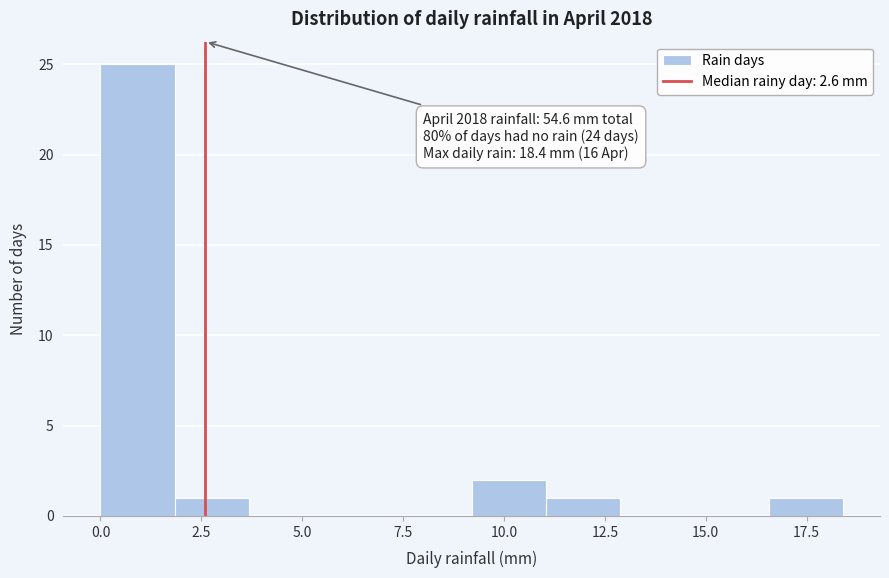

Around what value on the x-axis is the tallest bar? Give the approximate position of its centre, as read against the axis.

1.0